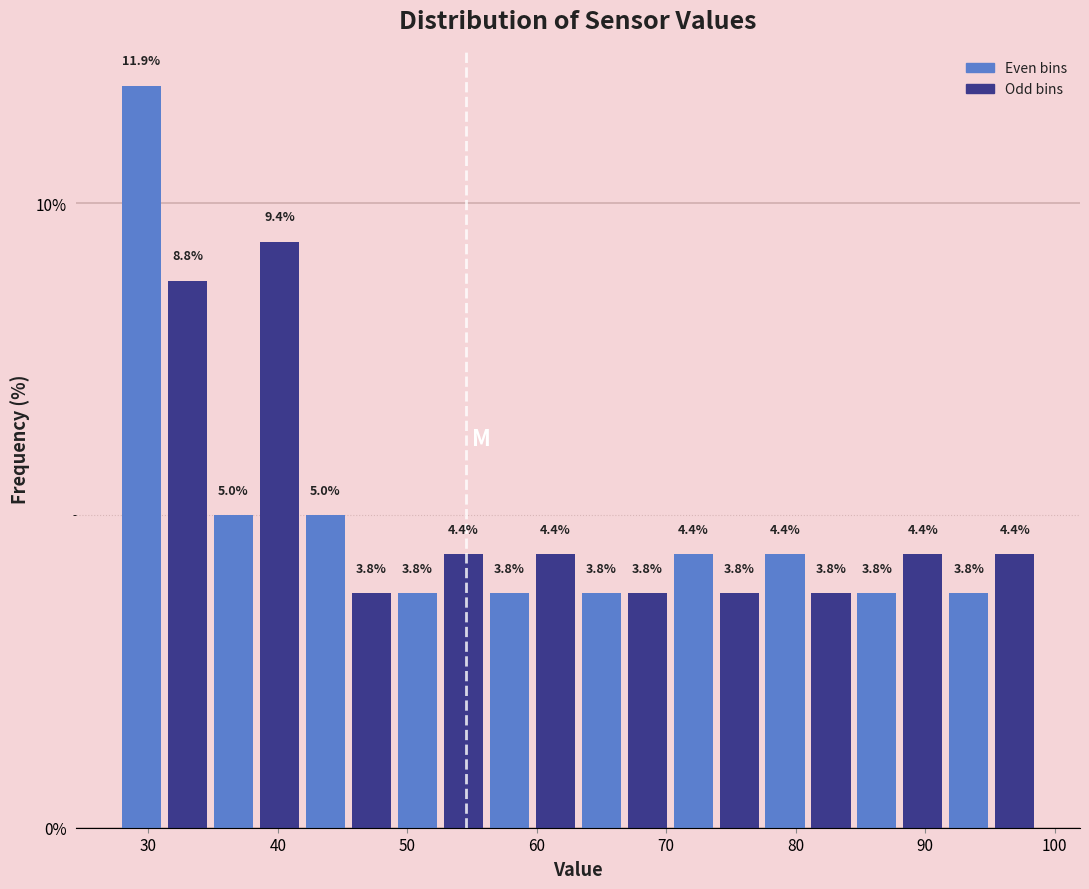

Read against the x-axis, roughly where is the centre of the tallest bar?

29